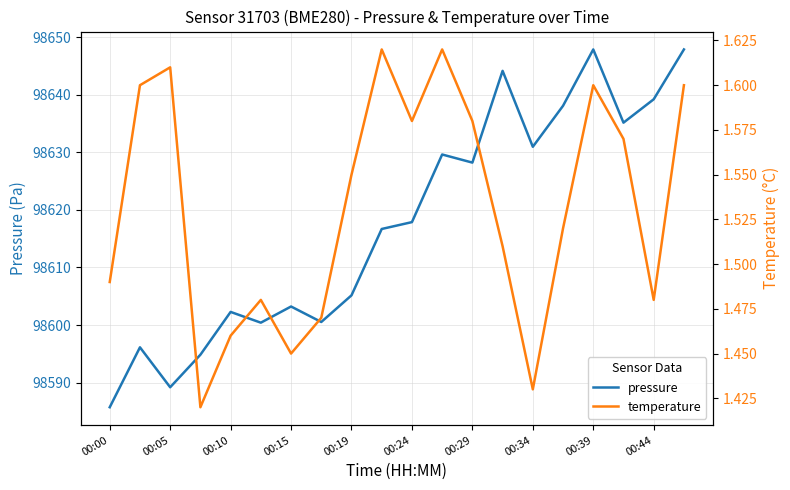

The temperature series shows 1.6 at 11. True or false?

True